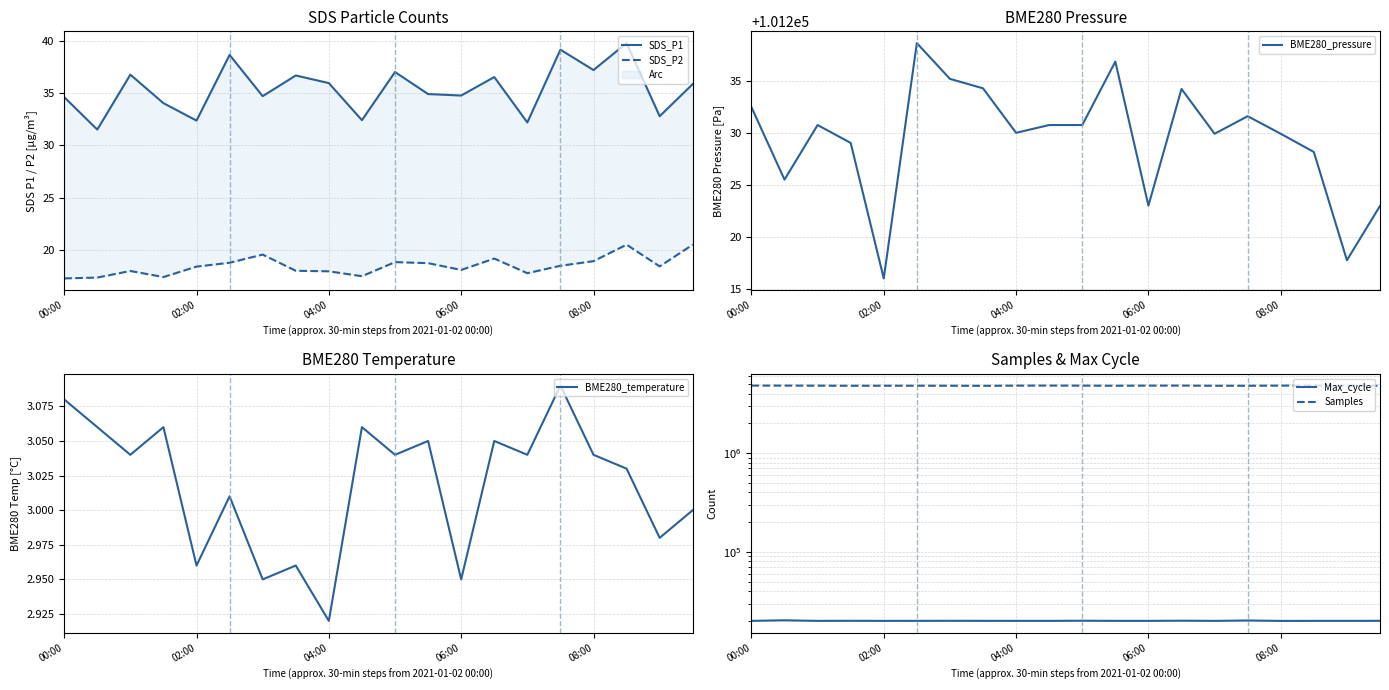

Which series has the largest total across all categories?

Samples